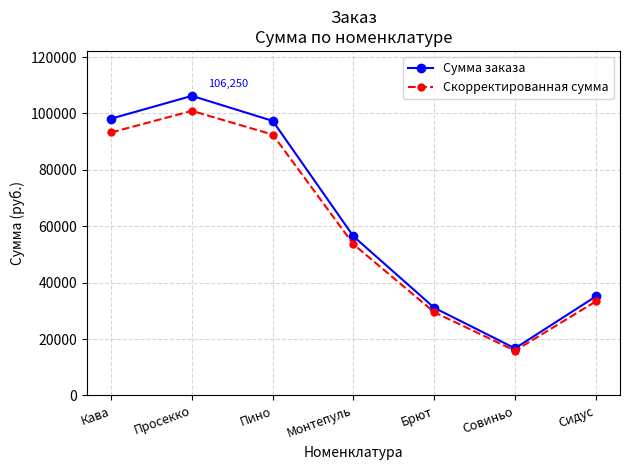

The value of Сумма заказа at Просекко is 47627.8. True or false?

False